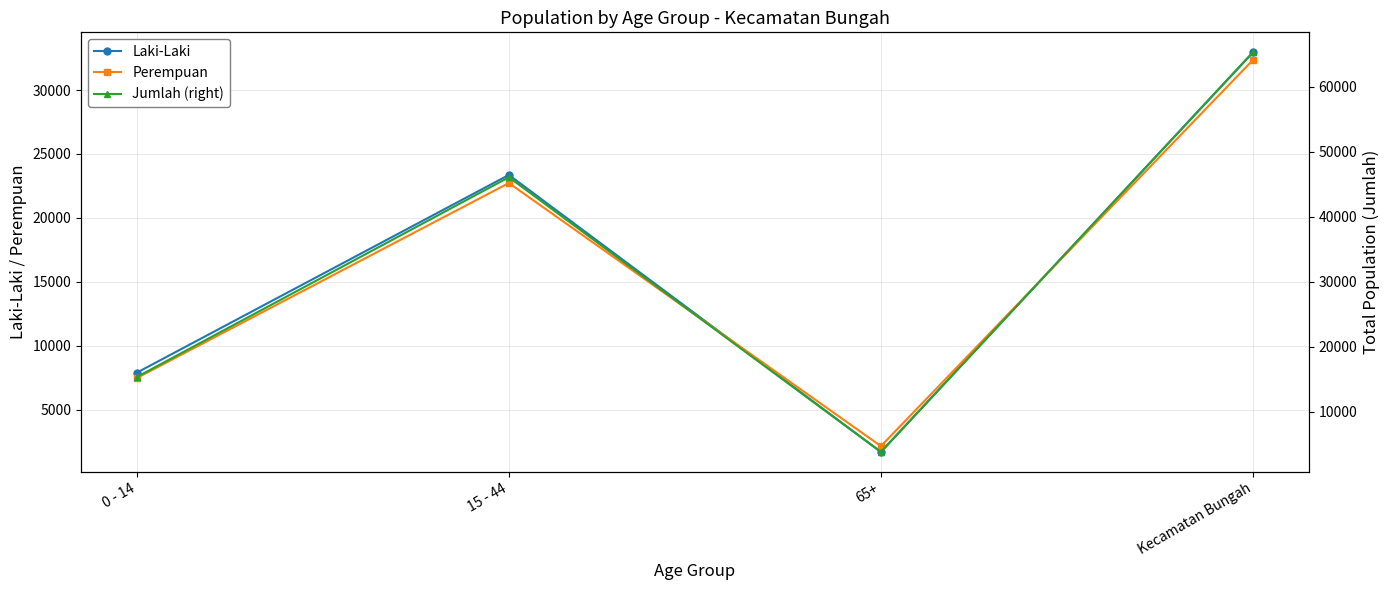

What is the sum of all Perempuan values?

64700